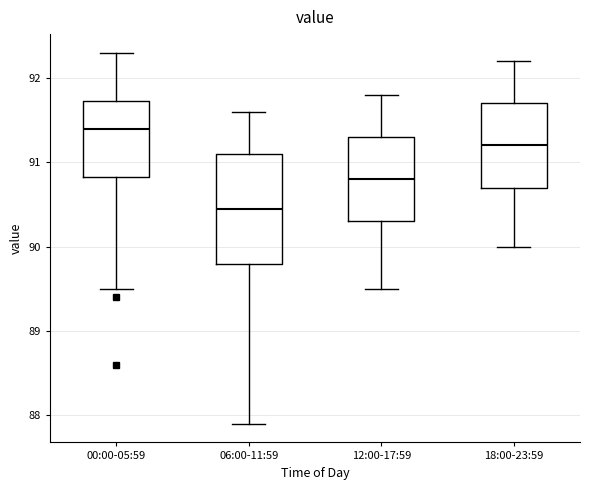

Which box's median line is the lowest?

06:00-11:59